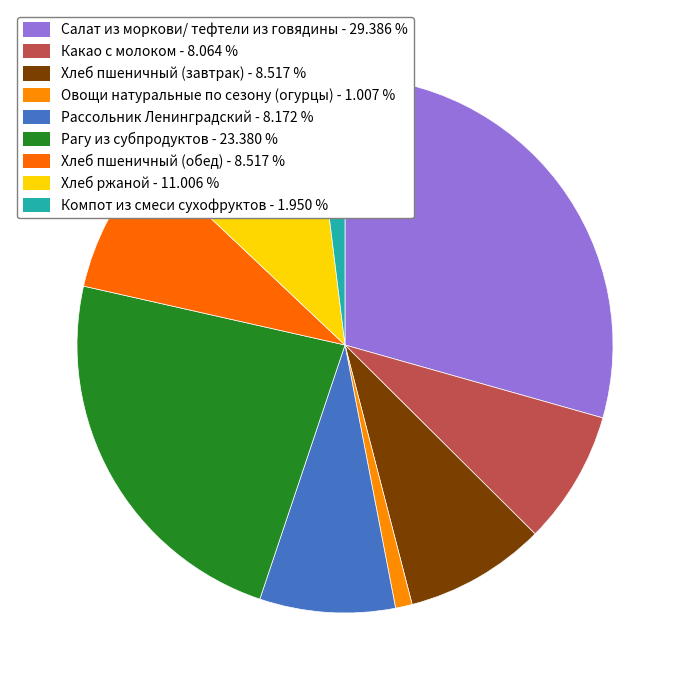

Is there a majority slice in this chart?

No